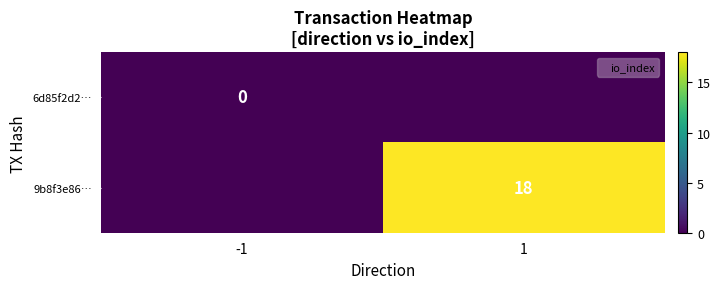

True or false: 9b8f3e86… has a value of 5 at 1.

False